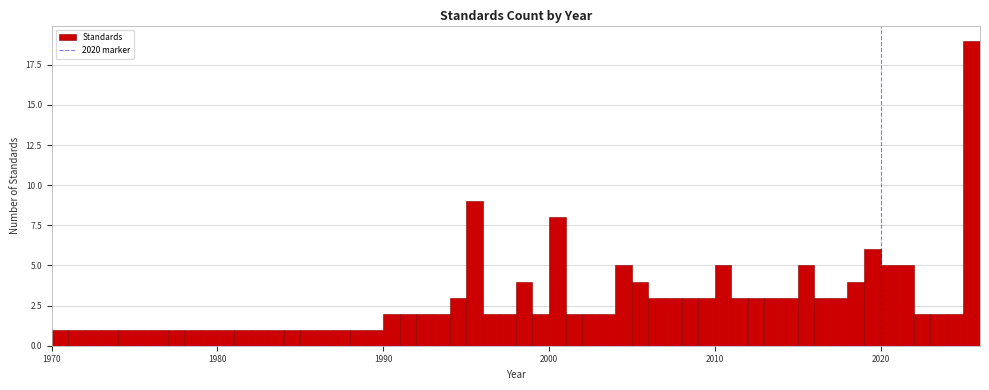

Around what value on the x-axis is the tallest bar? Give the approximate position of its centre, as read against the axis.

2026